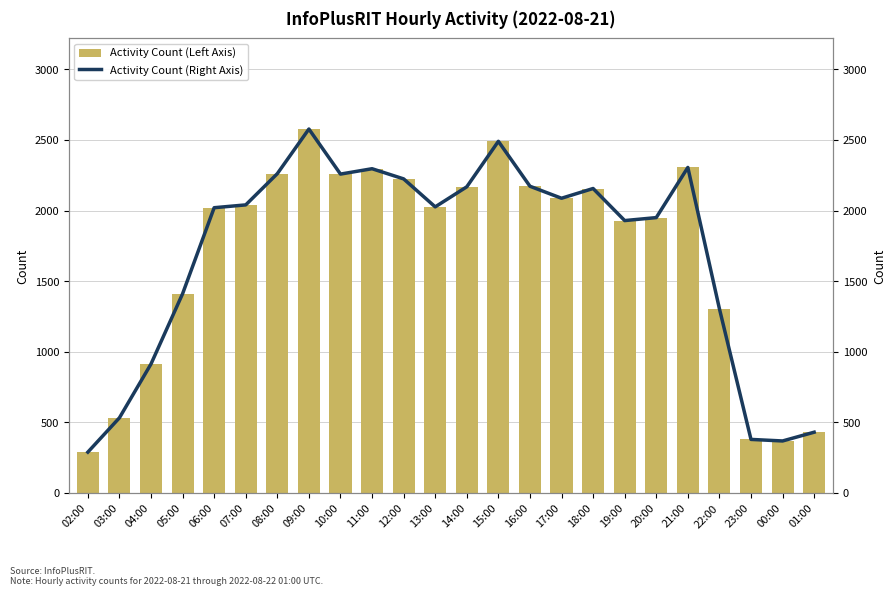

Reading left to right, what are all the values shown in this chart?

Activity Count (Left Axis): 02:00=290	03:00=533	04:00=914	05:00=1411	06:00=2020	07:00=2040	08:00=2261	09:00=2577	10:00=2258	11:00=2296	12:00=2224	13:00=2026	14:00=2168	15:00=2490	16:00=2172	17:00=2087	18:00=2156	19:00=1929	20:00=1950	21:00=2305	22:00=1305	23:00=380	00:00=369	01:00=431
Activity Count (Right Axis): 02:00=290	03:00=533	04:00=914	05:00=1411	06:00=2020	07:00=2040	08:00=2261	09:00=2577	10:00=2258	11:00=2296	12:00=2224	13:00=2026	14:00=2168	15:00=2490	16:00=2172	17:00=2087	18:00=2156	19:00=1929	20:00=1950	21:00=2305	22:00=1305	23:00=380	00:00=369	01:00=431